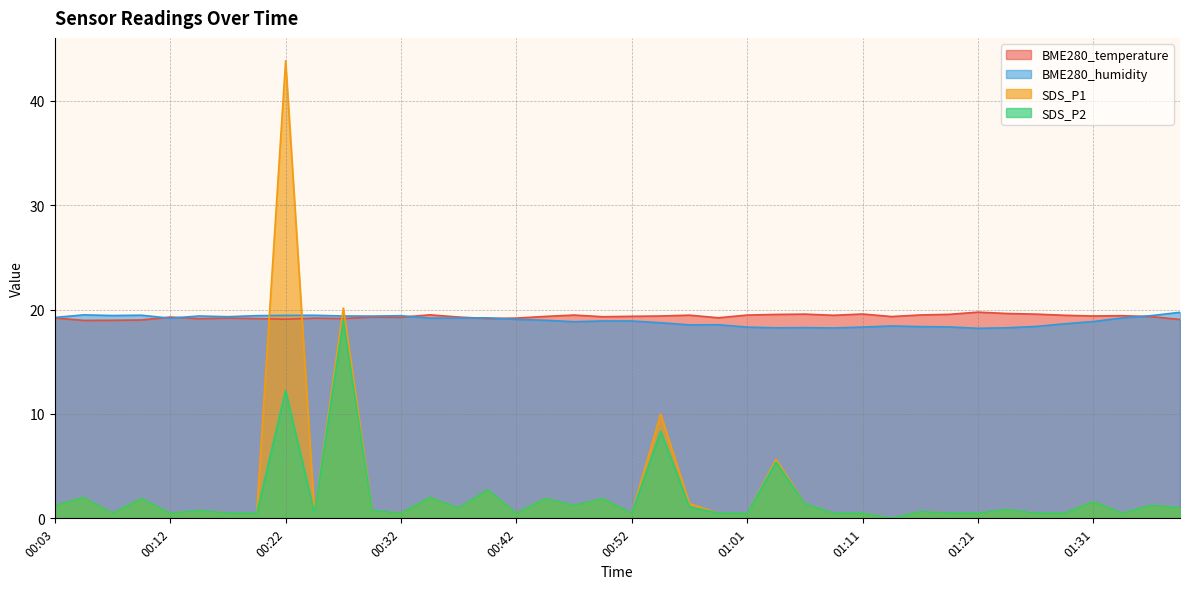

How many data points in BME280_humidity are less than 19?

20